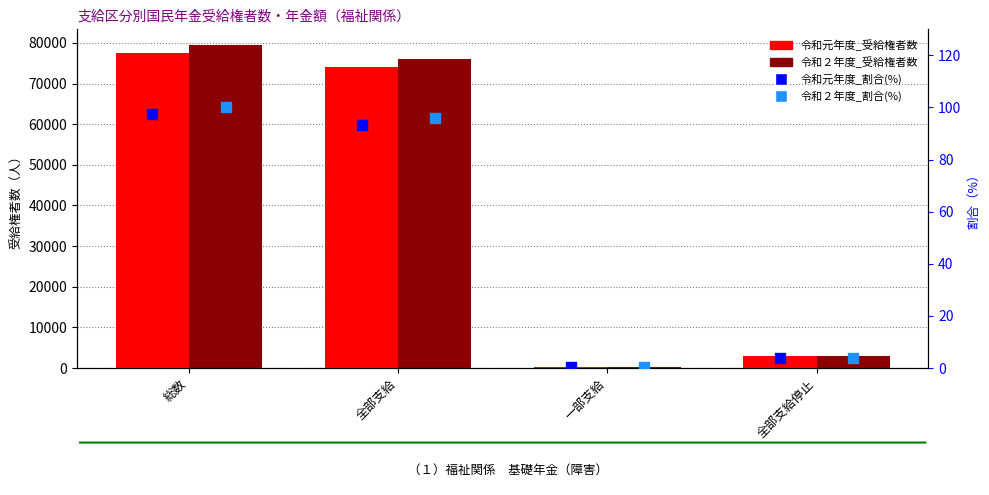

Which series reaches the maximum Y coordinate?

令和２年度_受給権者数